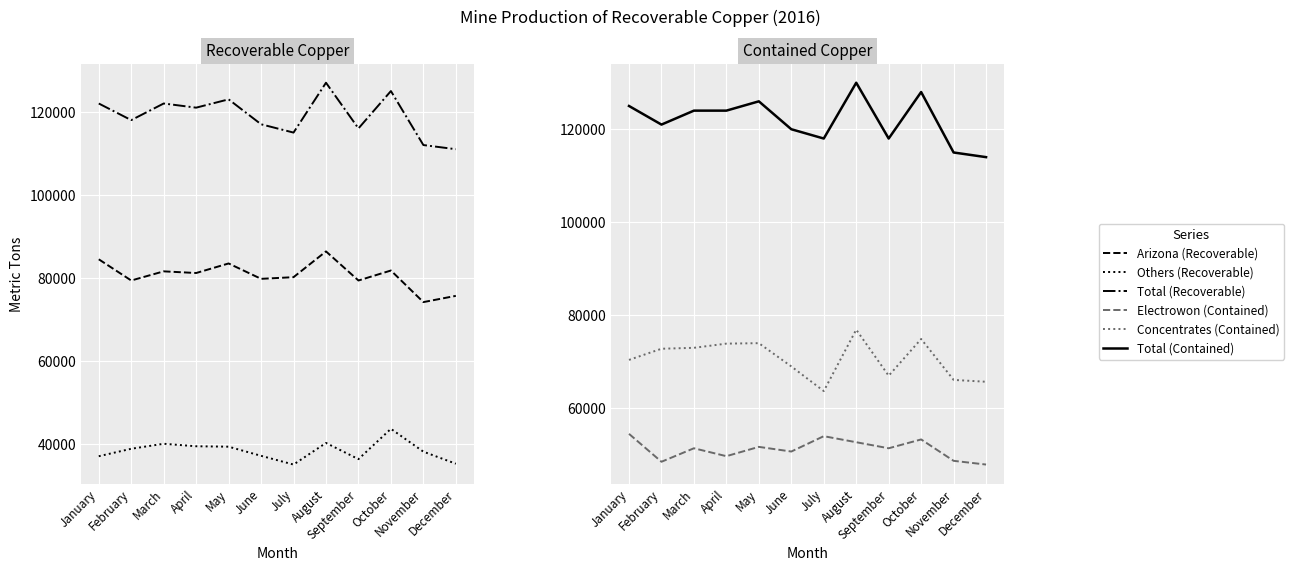

At which label does Others (Recoverable) first exceed 38900?

March